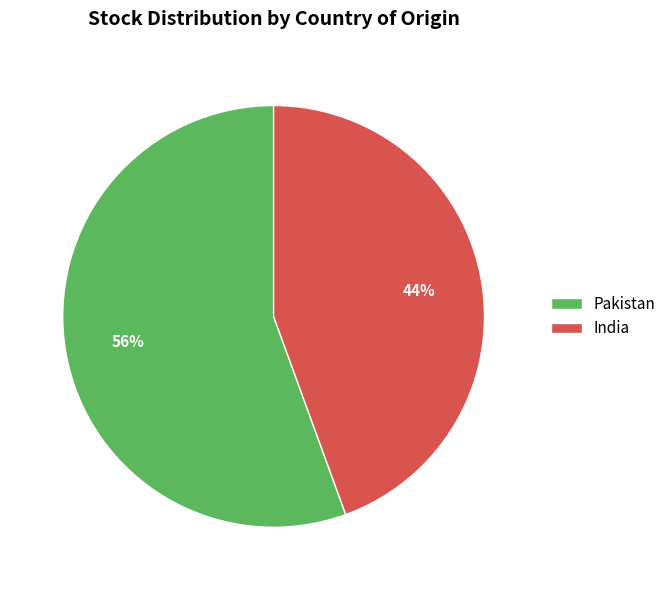

What is the ratio of the value at Pakistan to the value at India?

1.3